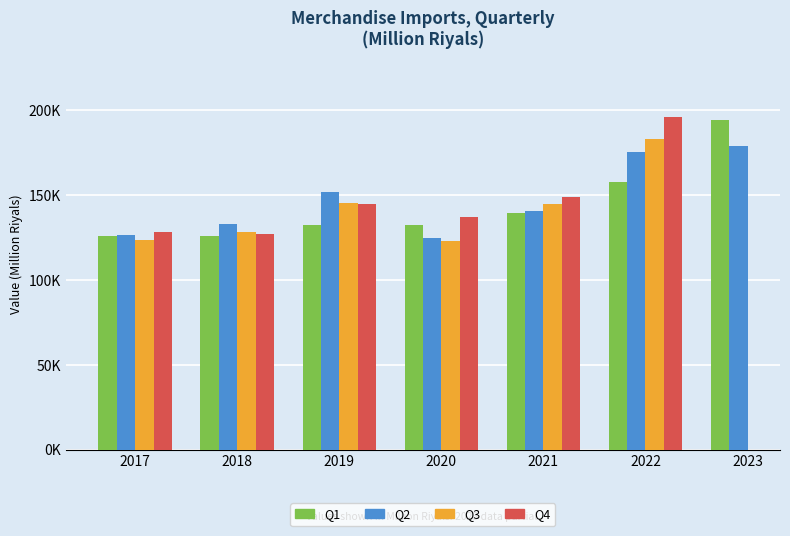

At which label is Q2 closest to 151862?

2019